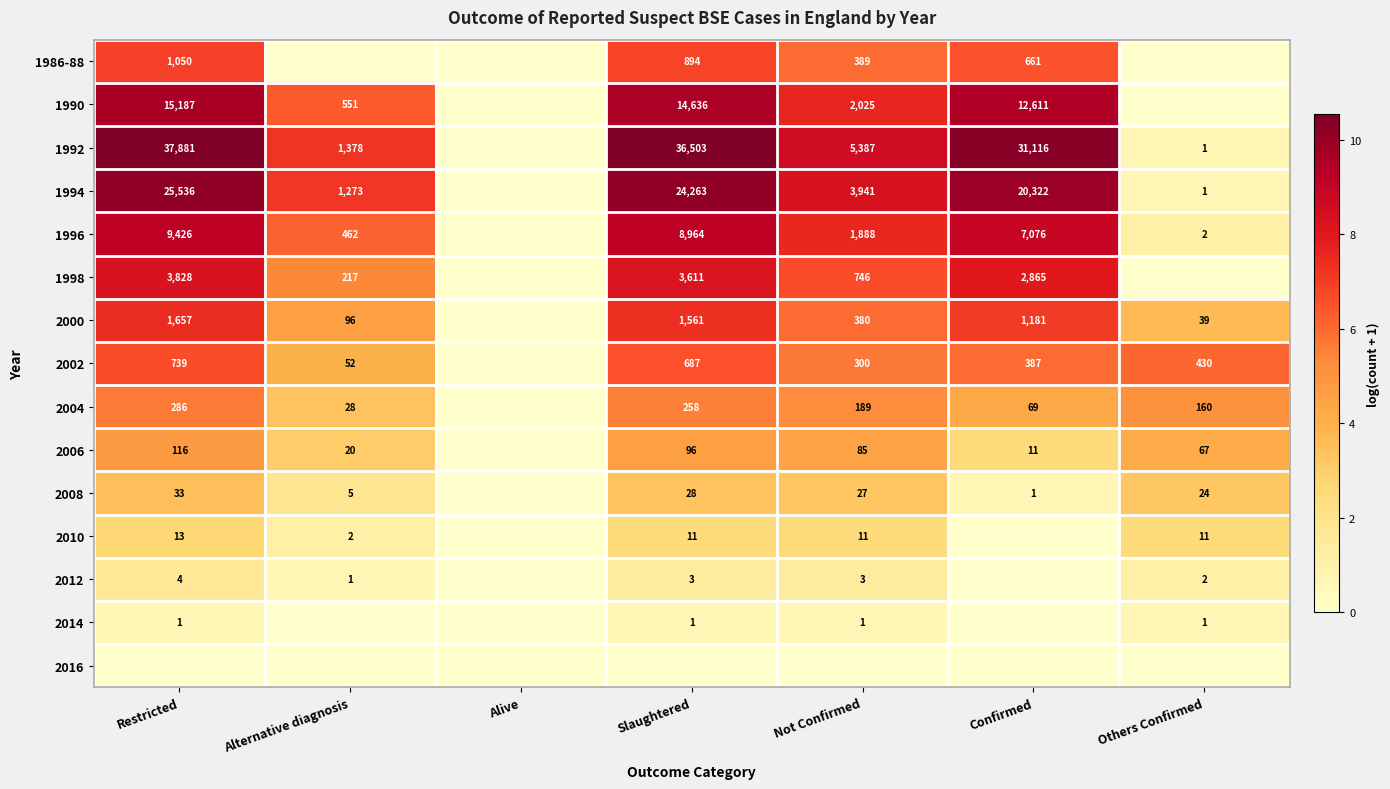

What is the sum of the 1998 values at Restricted and Alternative diagnosis?

4045